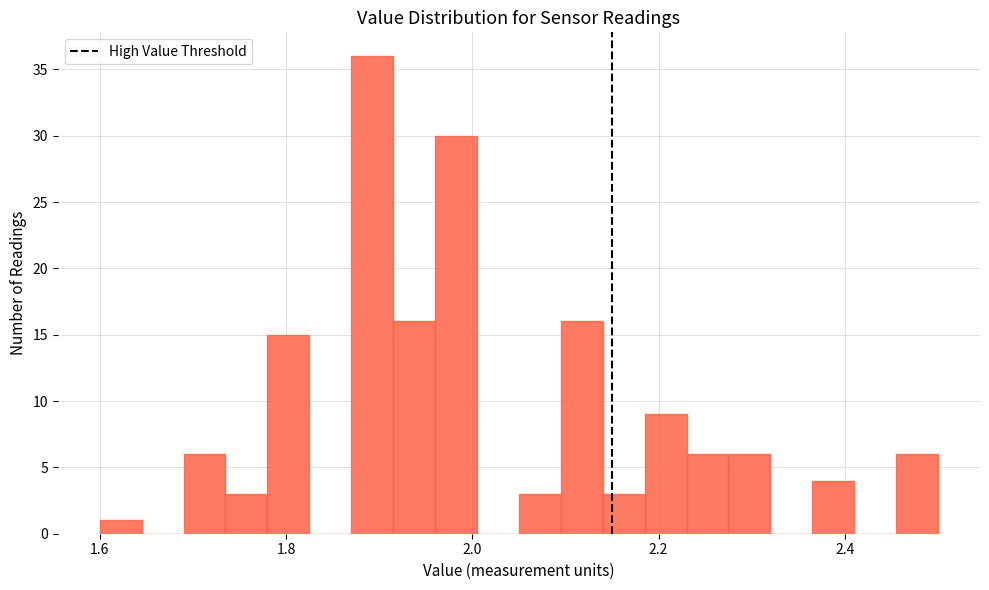

Read against the x-axis, roughly where is the centre of the tallest bar?

1.90